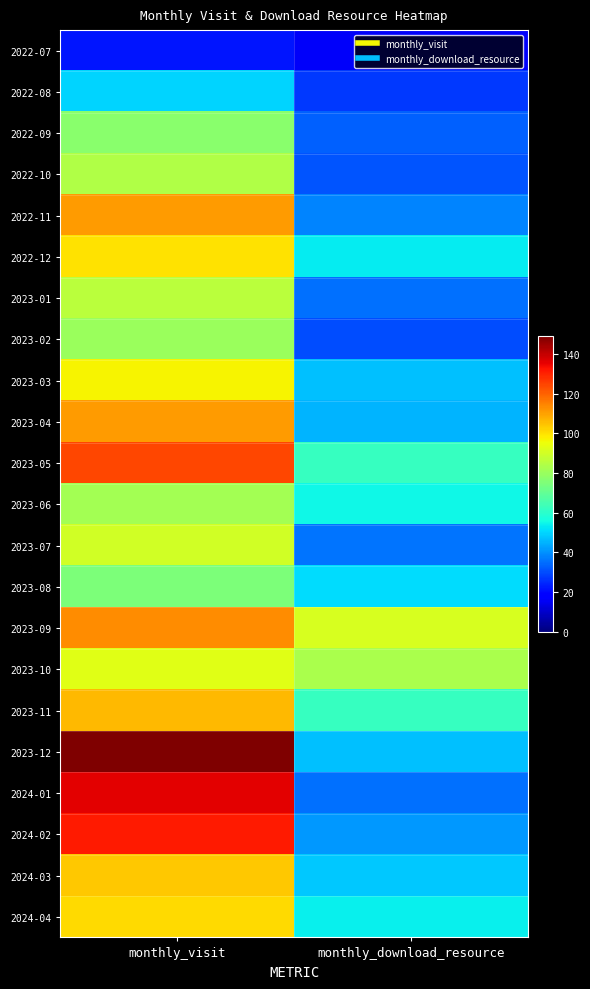

What is the difference between the highest and lowest values at monthly_visit?

127